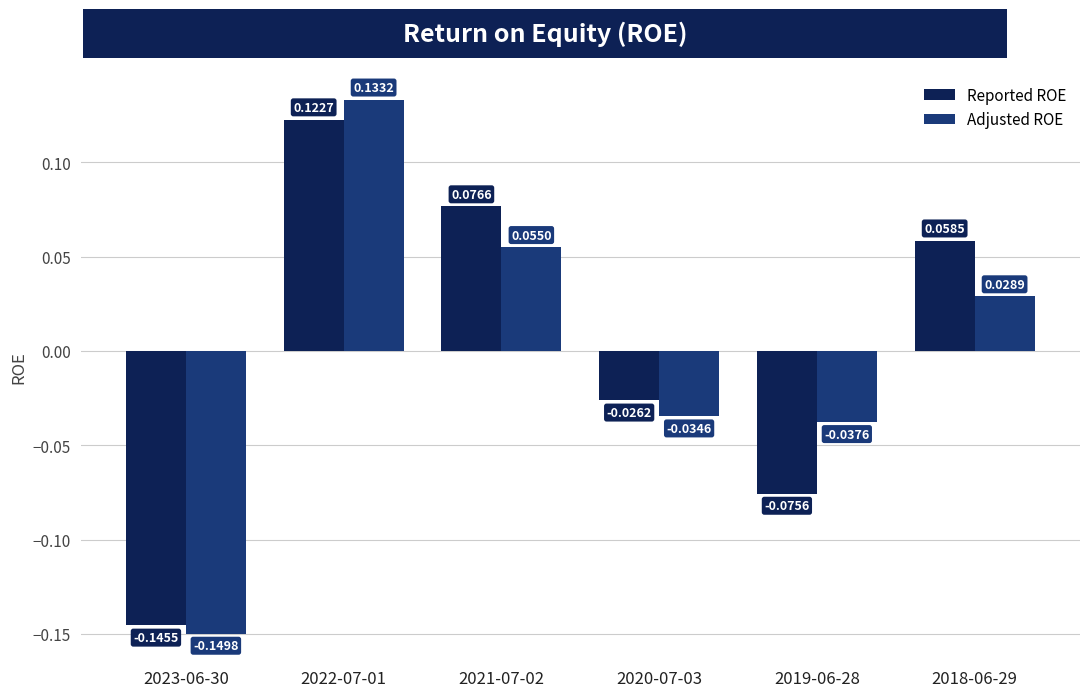

Does the chart contain any negative values?

Yes